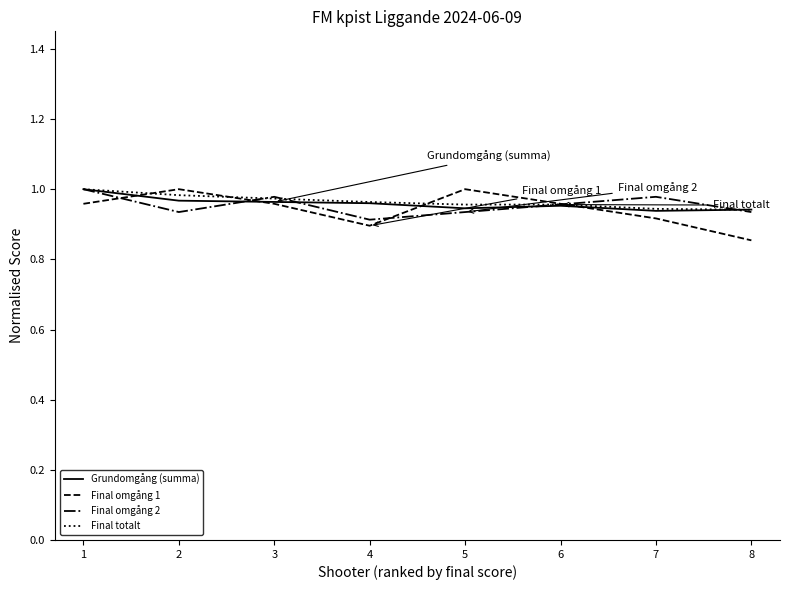

What is the difference between the maximum and minimum values in the Final totalt series?

0.1